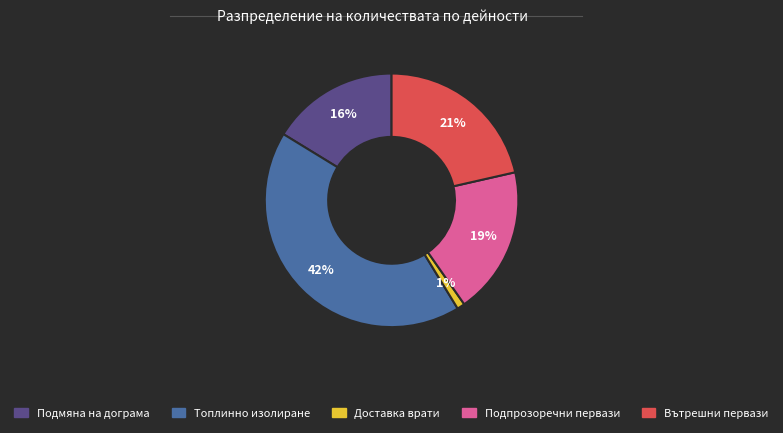

Is it true that Подпрозоречни первази is 29% of the pie?

False